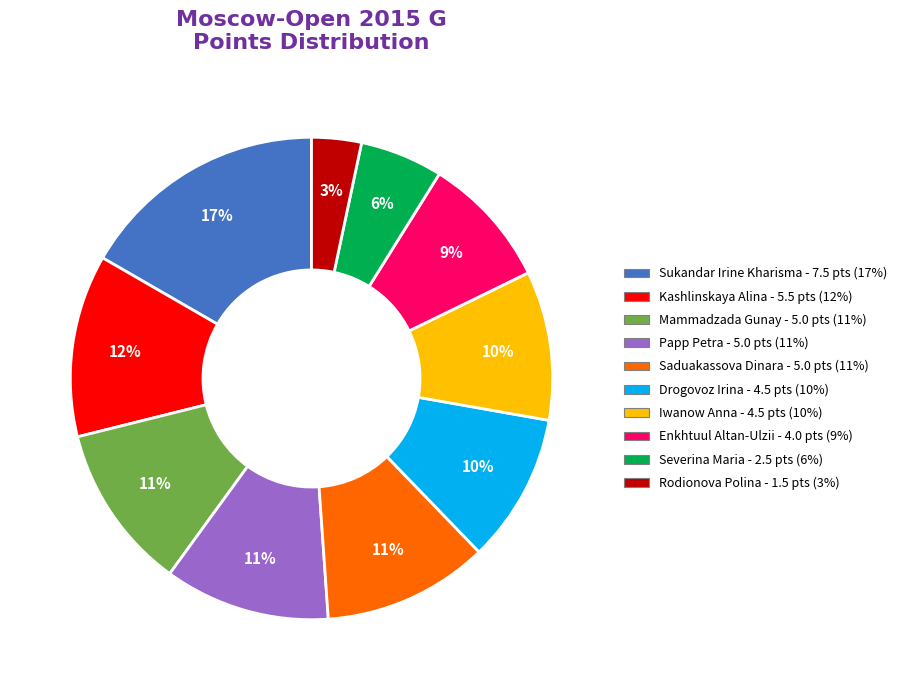

How many slices are in this pie chart?

10